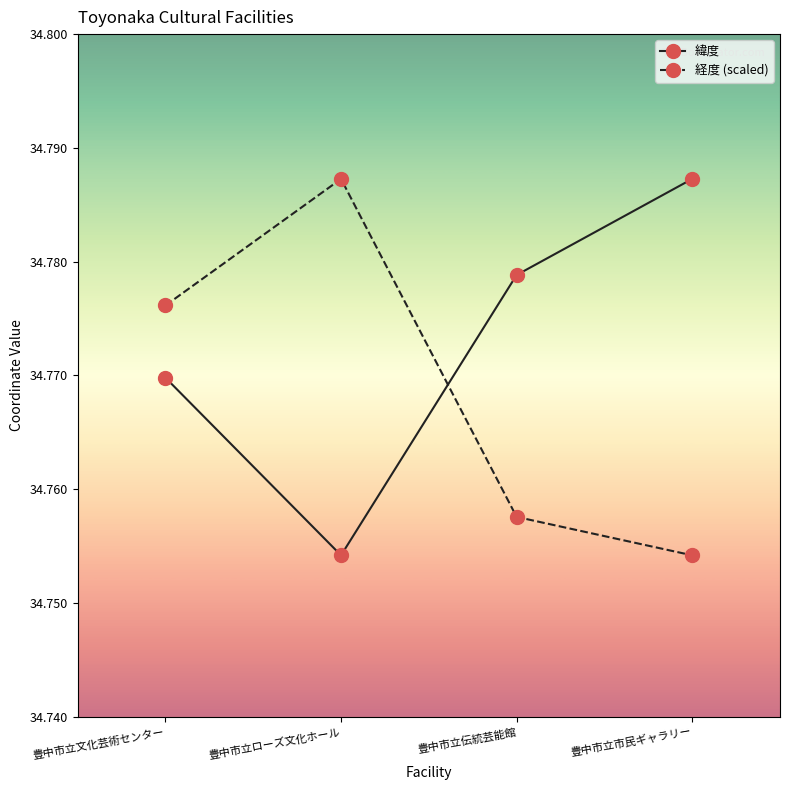

What position from the left is 豊中市立文化芸術センター?

1